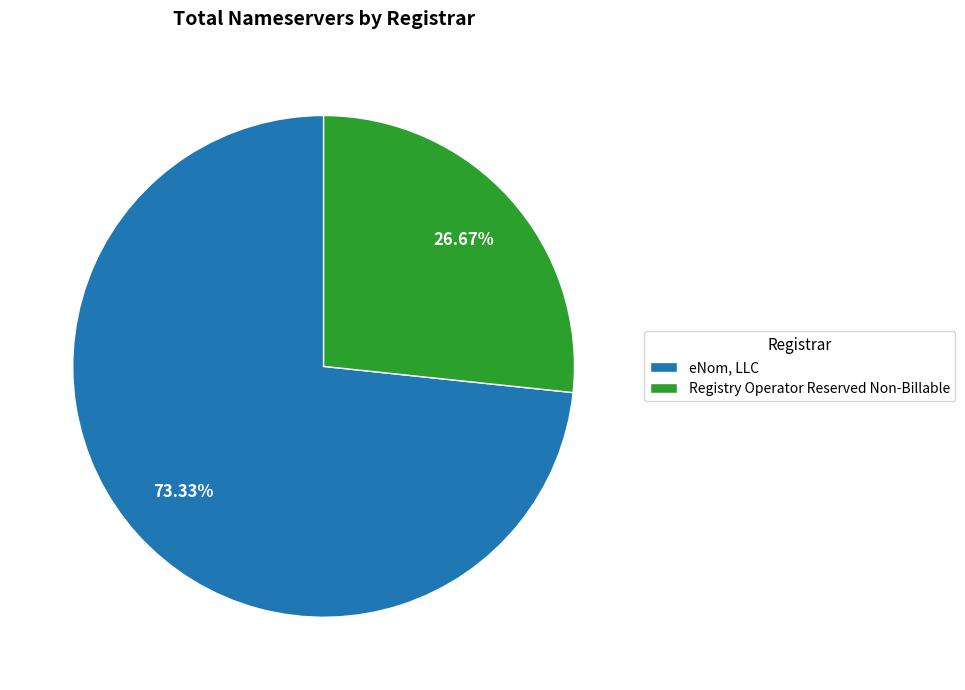

Which category has the biggest portion of the pie?

eNom, LLC